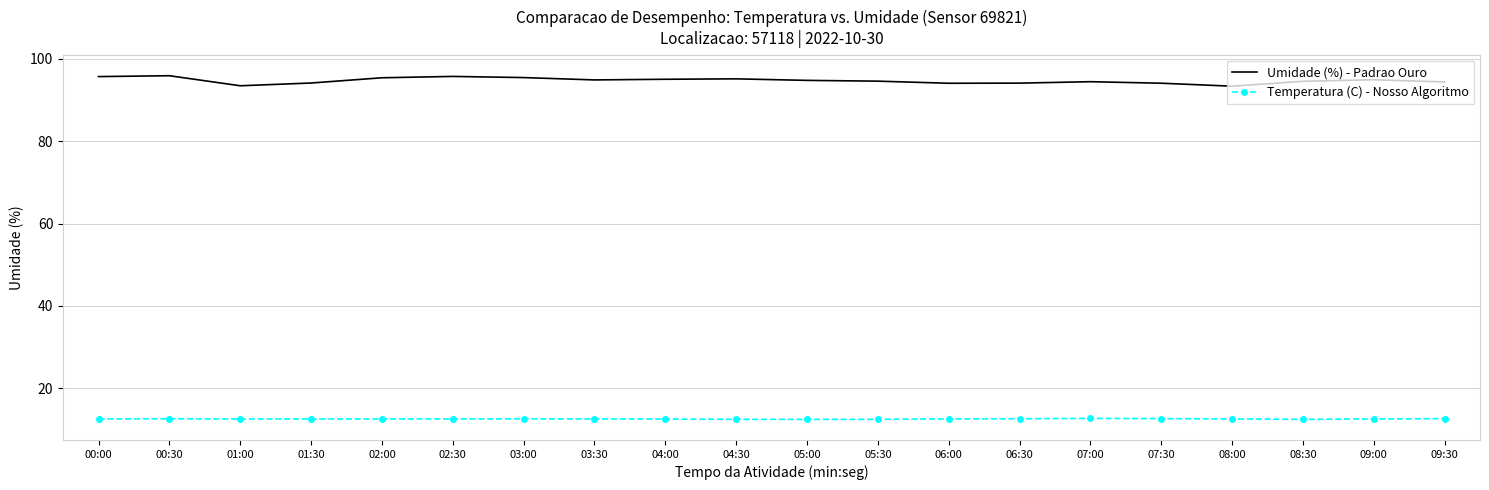

Rank the series at 09:00 from lowest to highest value.

Temperatura (C) - Nosso Algoritmo, Umidade (%) - Padrao Ouro